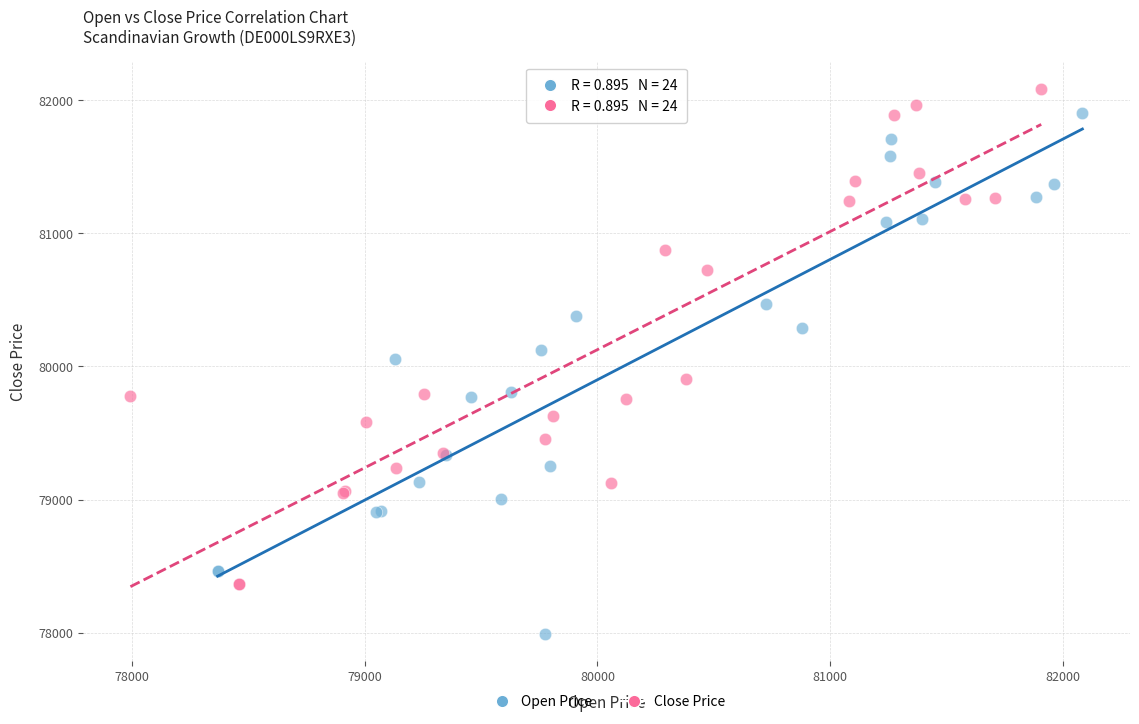

What are all the series names shown in the legend?

Open Price, Close Price